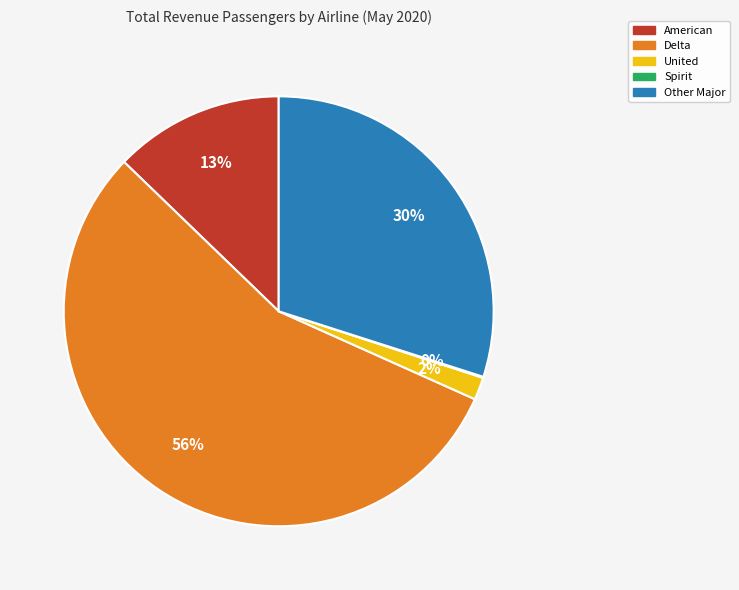

The American slice represents 21% of the pie. True or false?

False